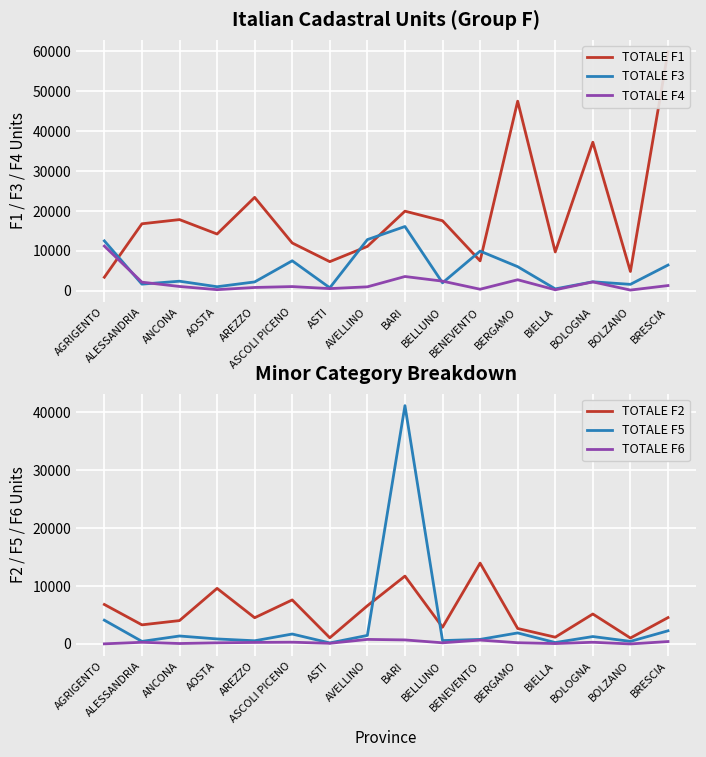

What position from the left is BARI?

9